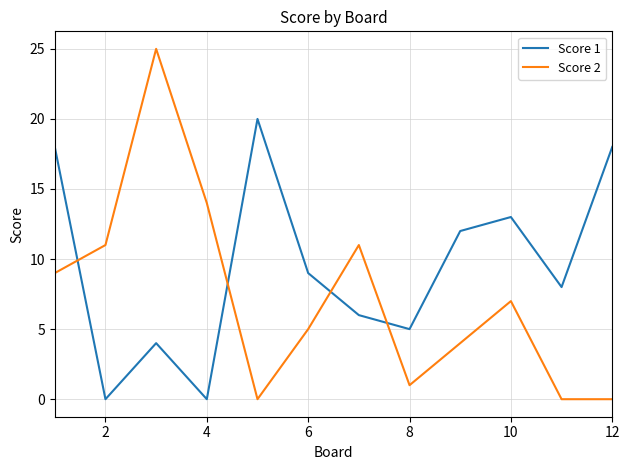

How many lines are shown in the chart?

2